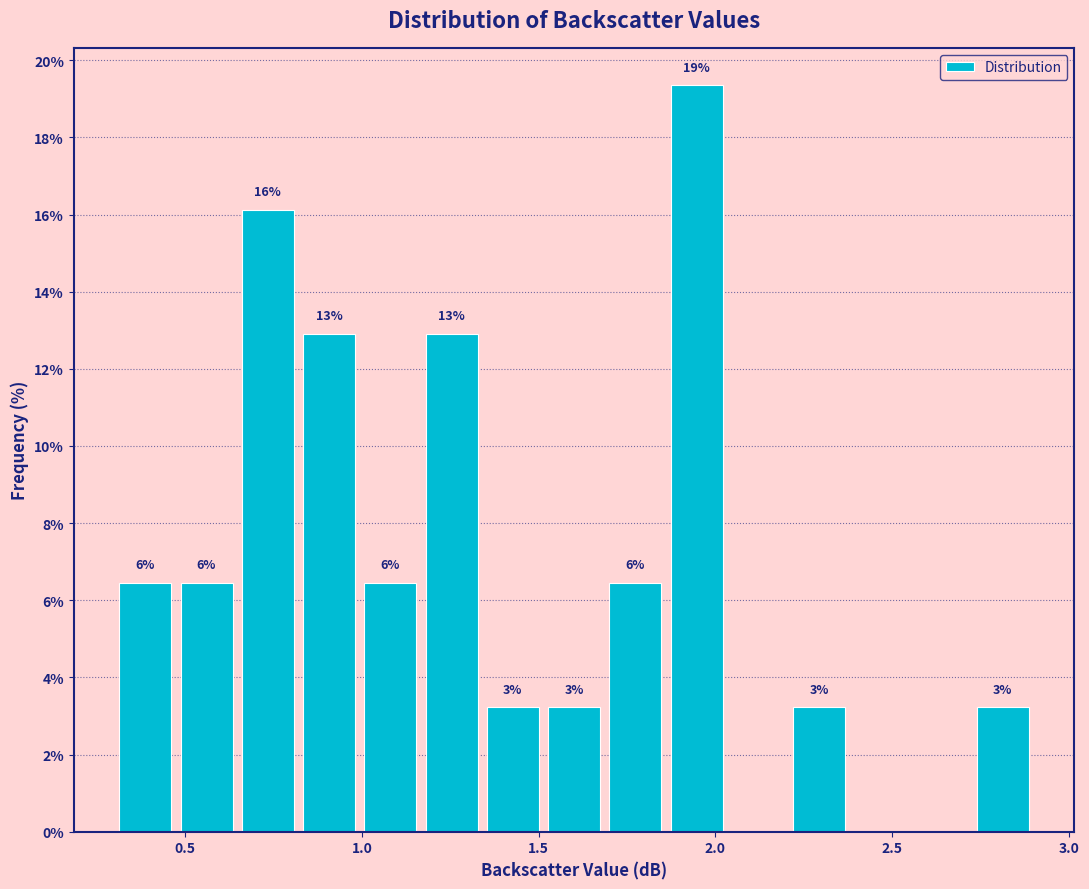

Read against the x-axis, roughly where is the centre of the tallest bar?

1.95